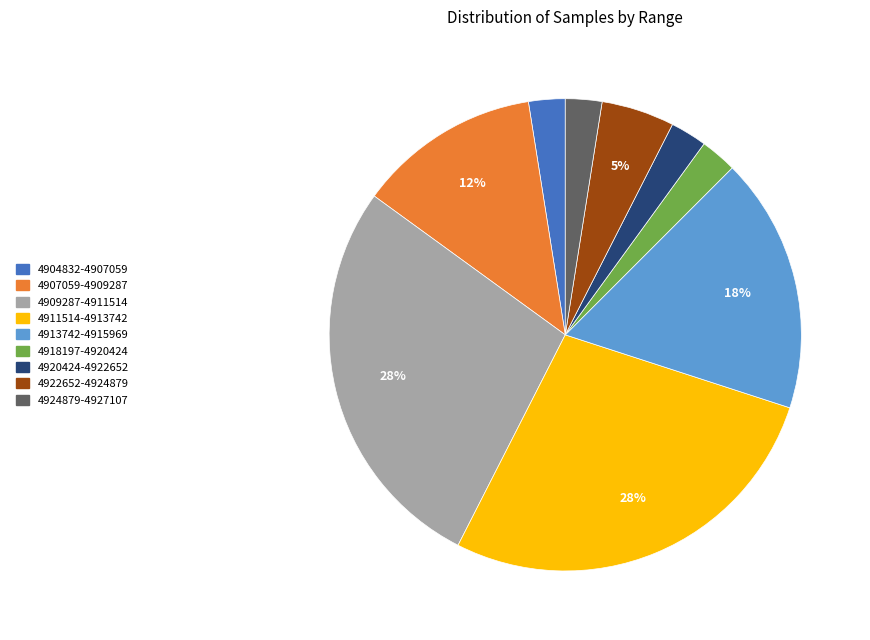

To the nearest percent, what portion does 4913742-4915969 represent?

17%